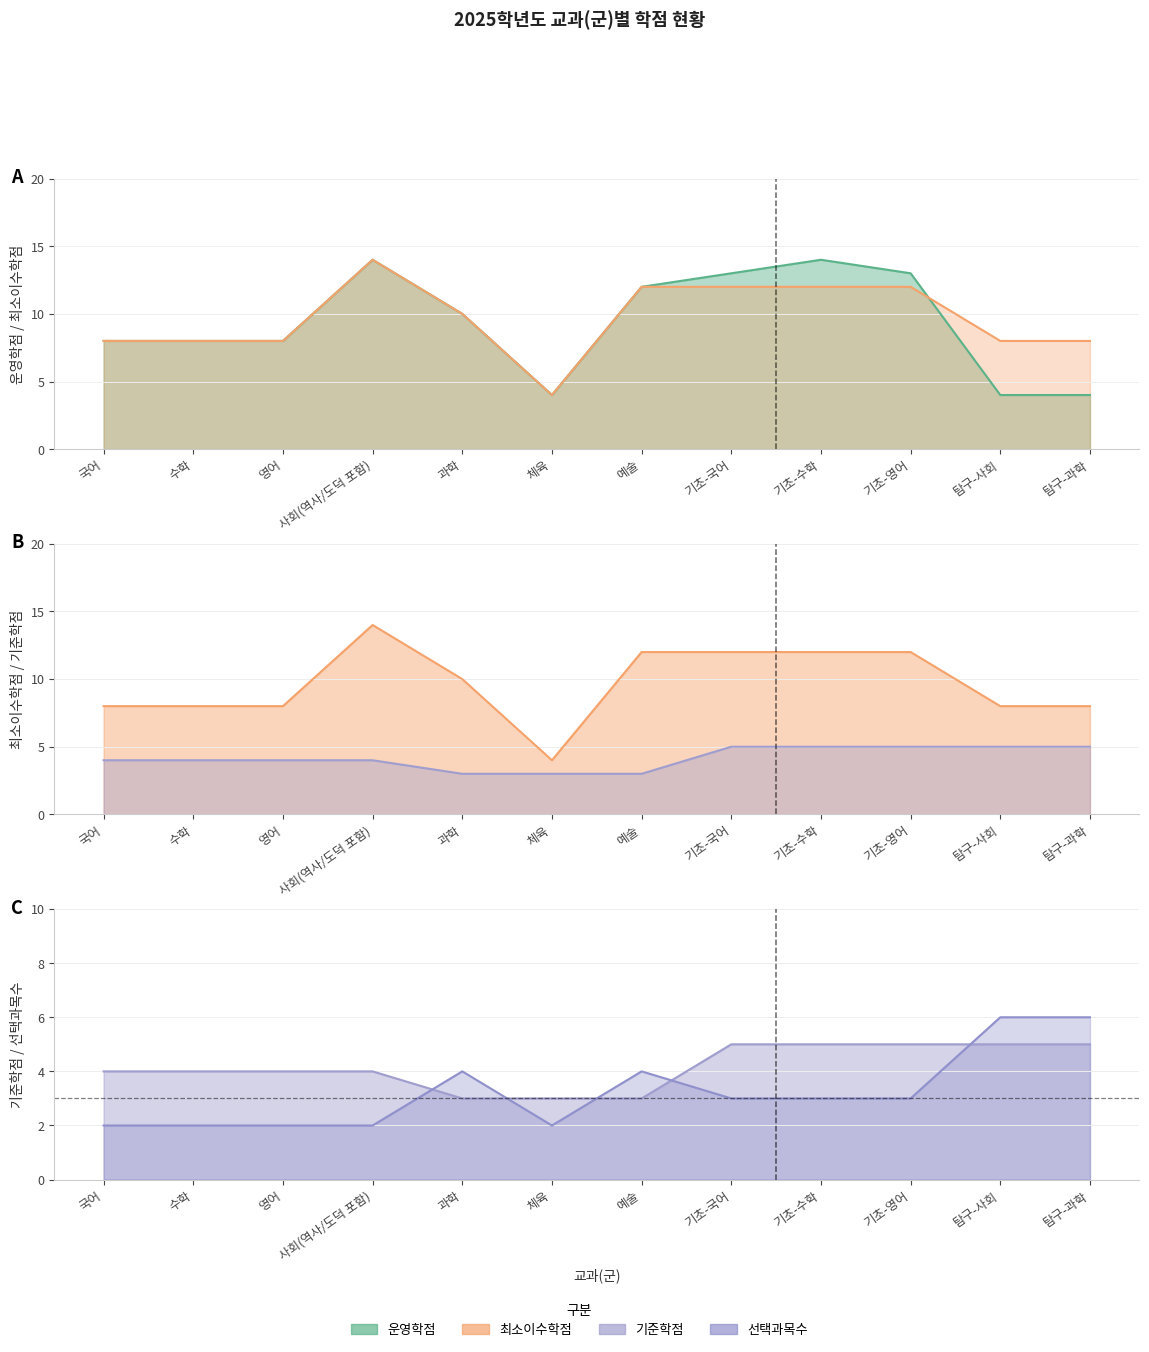

How many values in the 최소이수학점 series are below 10?

6